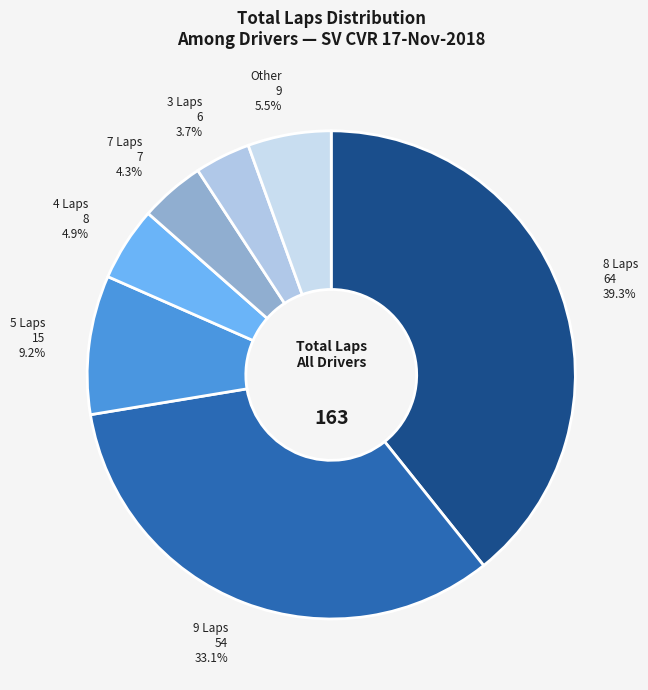

Which category has the smallest portion of the pie?

3 Laps